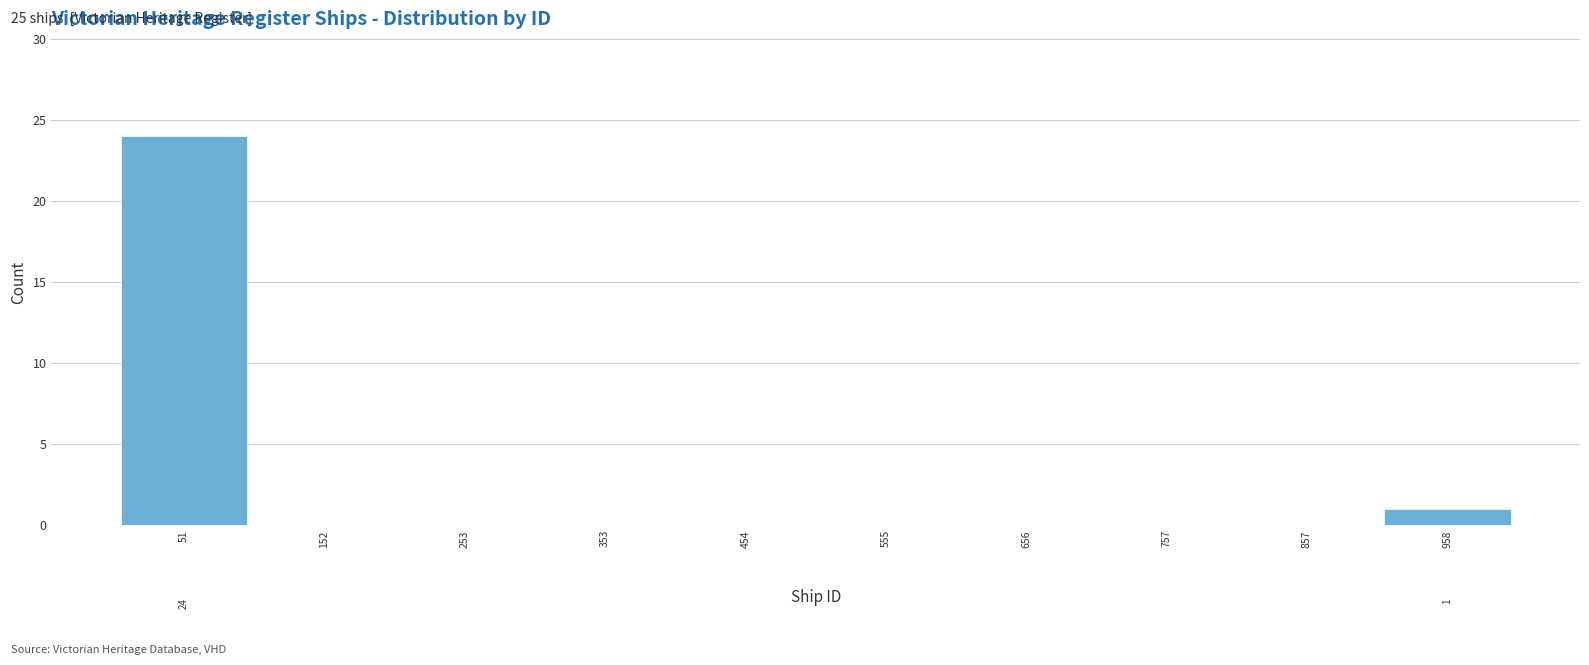

Which range on the x-axis has the tallest bar?

0 to 100